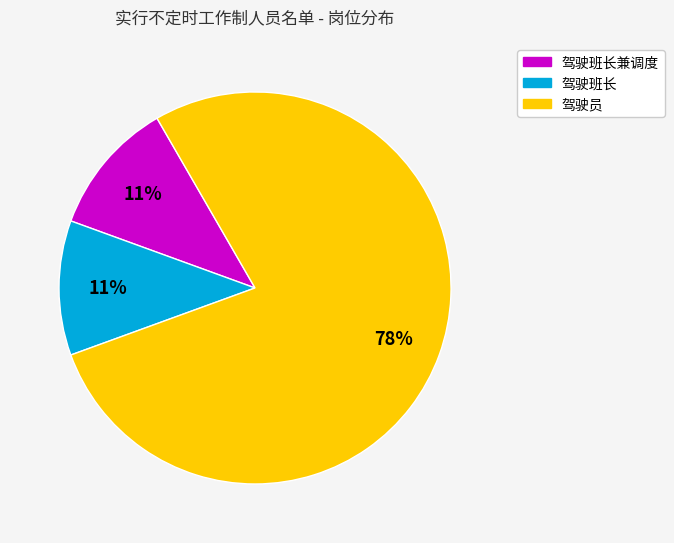

To the nearest percent, what is the average slice percentage?

33%